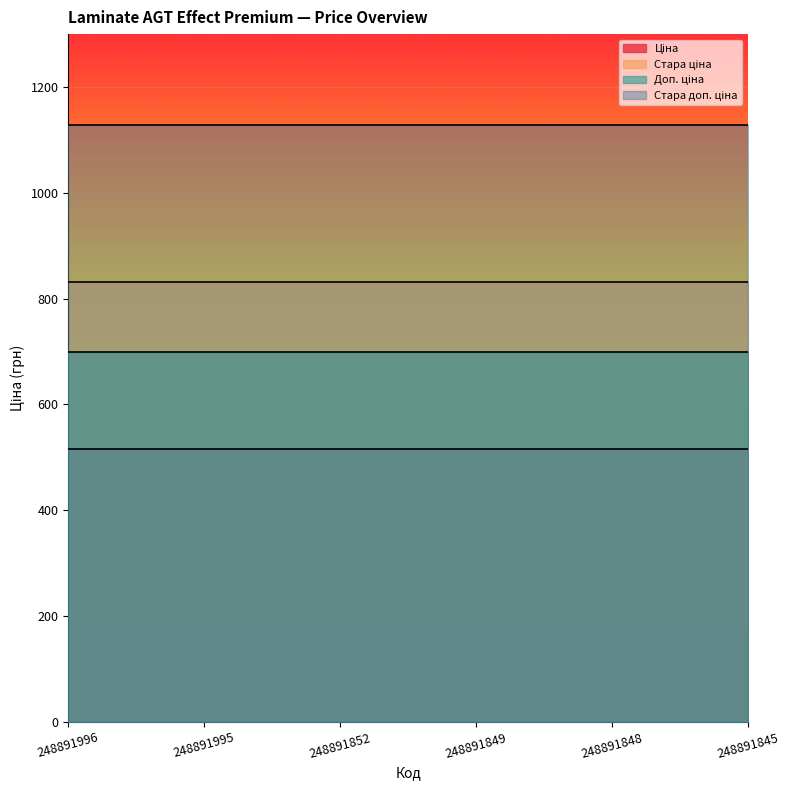

Rank the series at 248891995 from lowest to highest value.

Ціна, Доп. ціна, Стара ціна, Стара доп. ціна